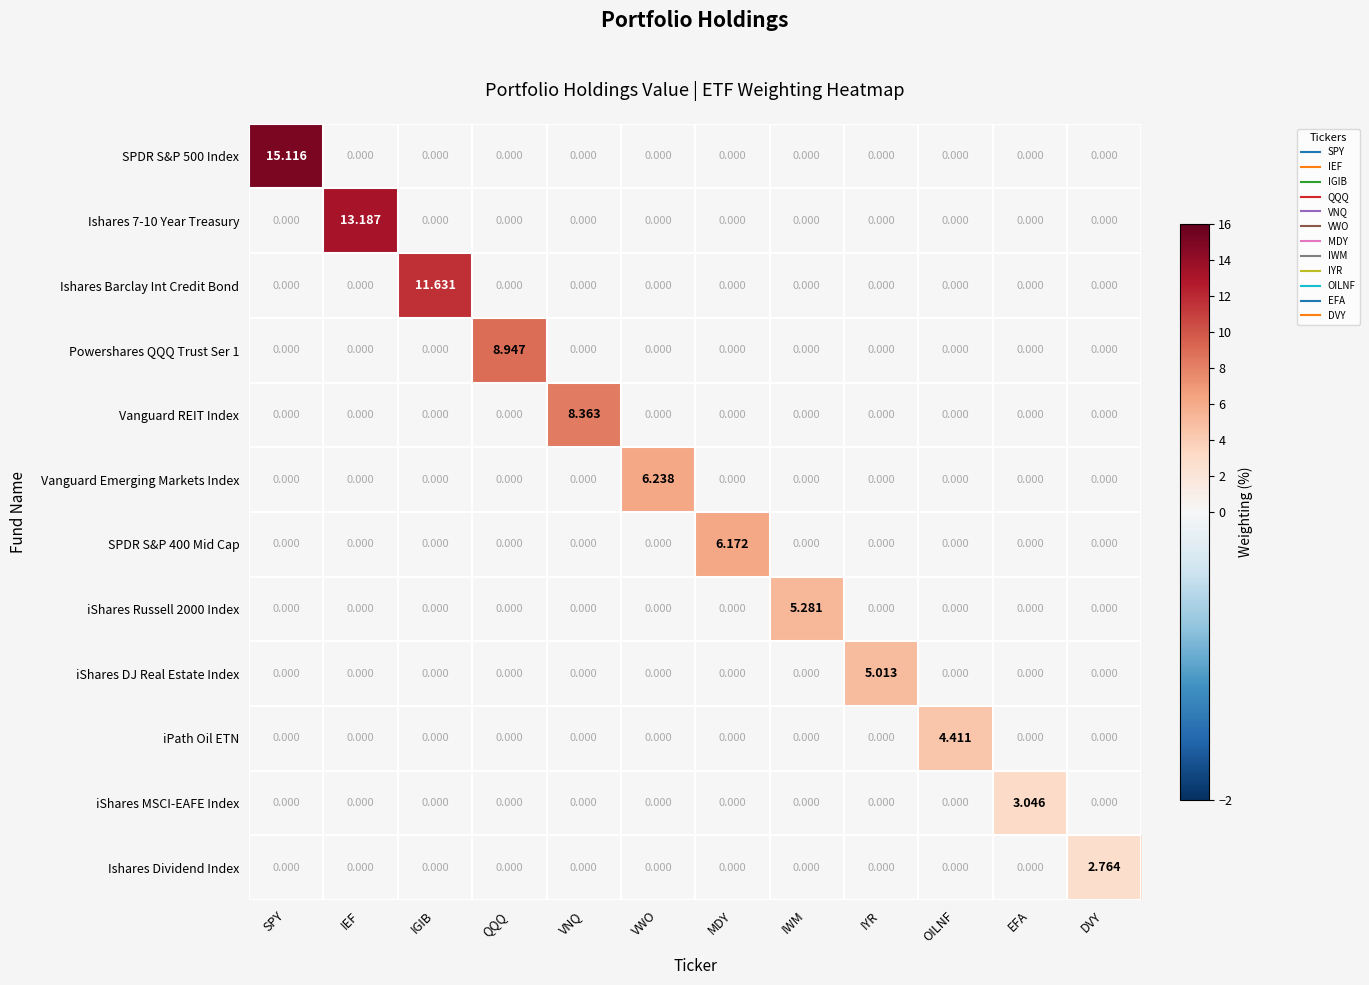

Which series changed the most between IGIB and VNQ?

Ishares Barclay Int Credit Bond